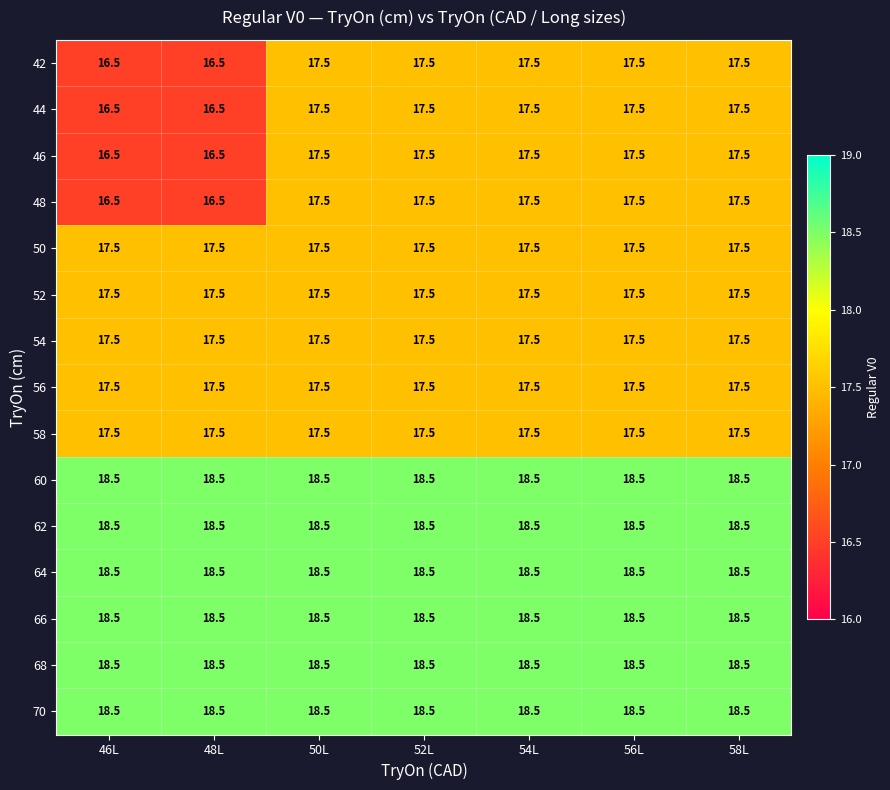

Is it true that 44 equals 11.9 at 58L?

False